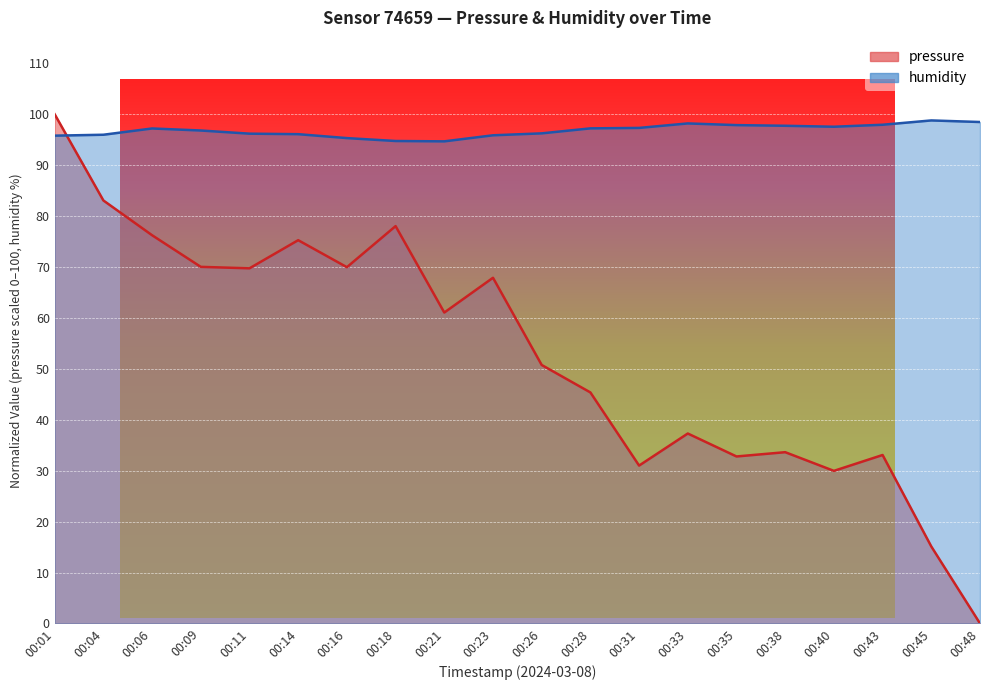

What is the difference between the humidity values at 00:31 and 00:18?

2.6